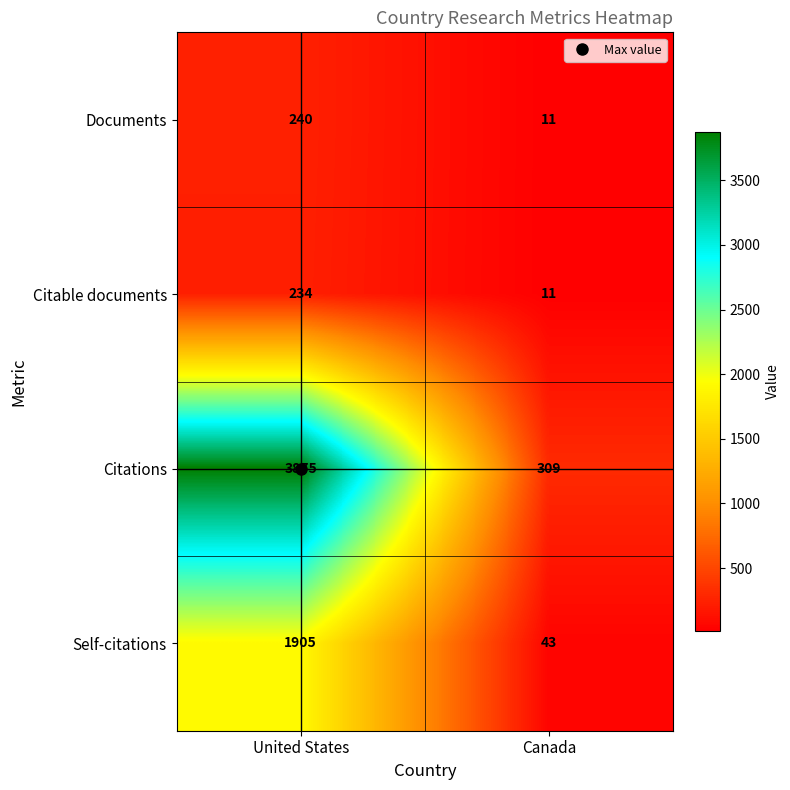

At which category does the chart reach its minimum across all series?

Canada